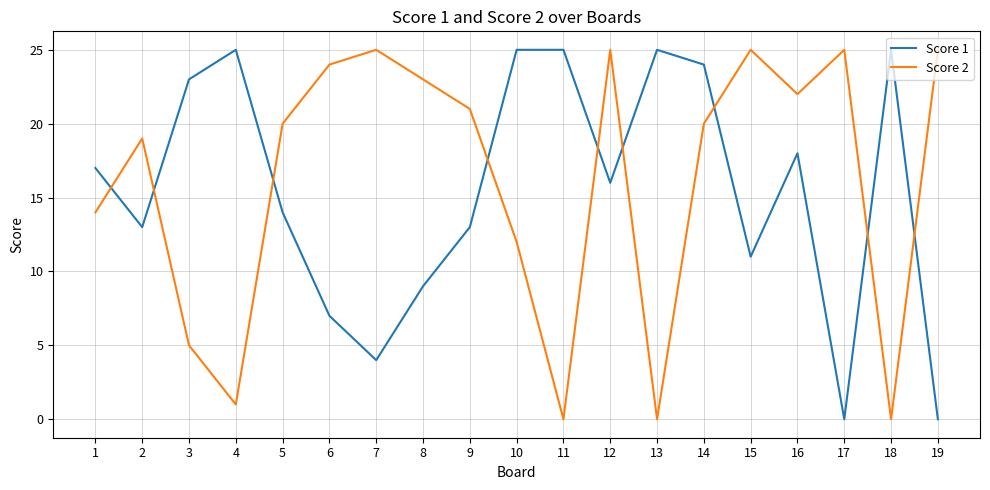

What is the average value of the Score 2 series?

16